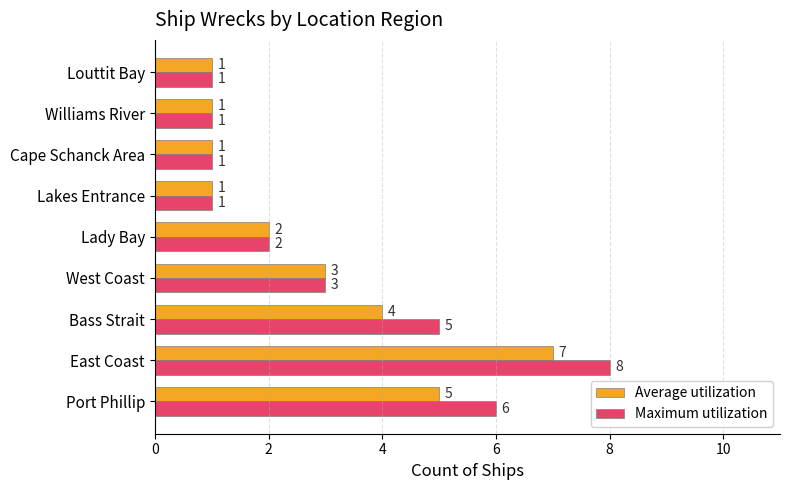

True or false: Average utilization has a value of 7 at East Coast.

True